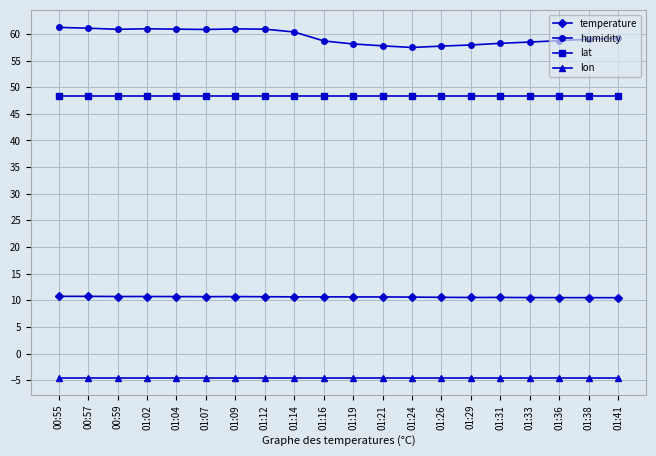

What is the total value across all series at 01:31?

112.7